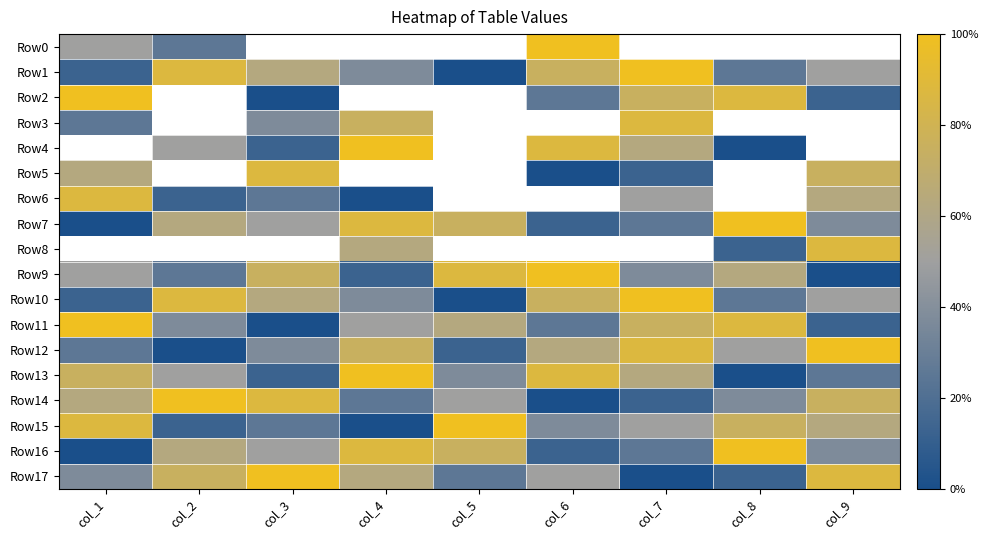

List the series in order of their peak value, lowest first.

Row3, Row4, Row5, Row6, Row0, Row1, Row2, Row7, Row8, Row9, Row10, Row11, Row12, Row13, Row14, Row15, Row16, Row17